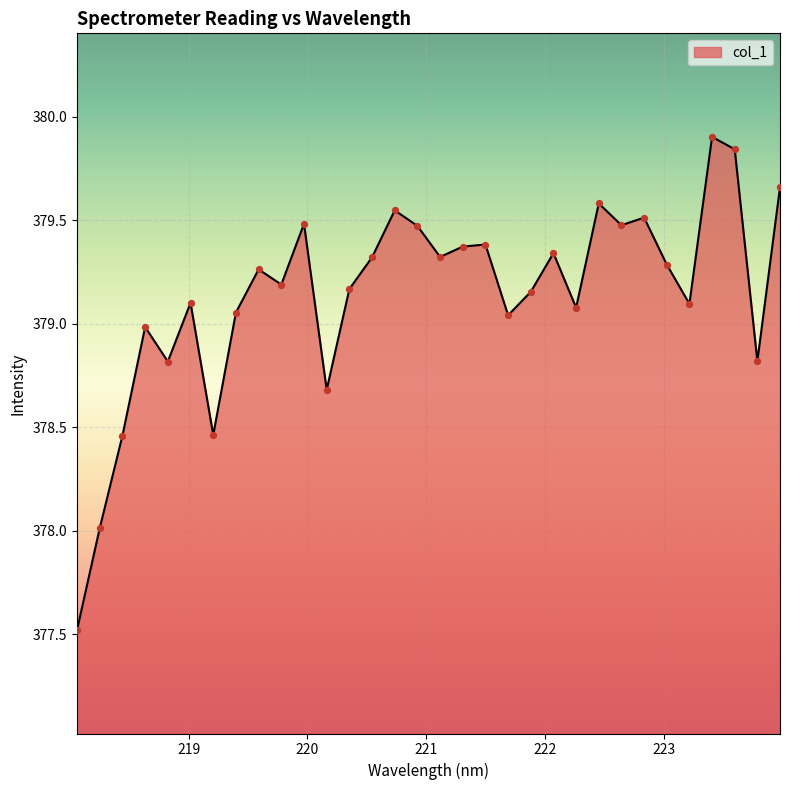

What is the difference between the maximum and minimum values?

2.4